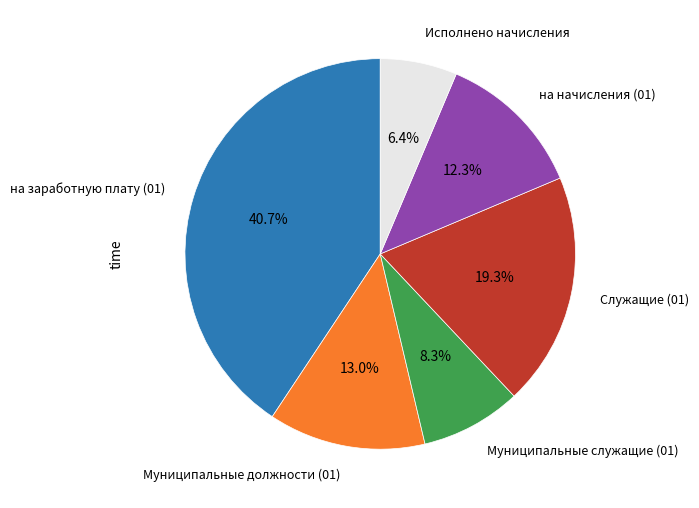

To the nearest percent, what is the average slice percentage?

17%